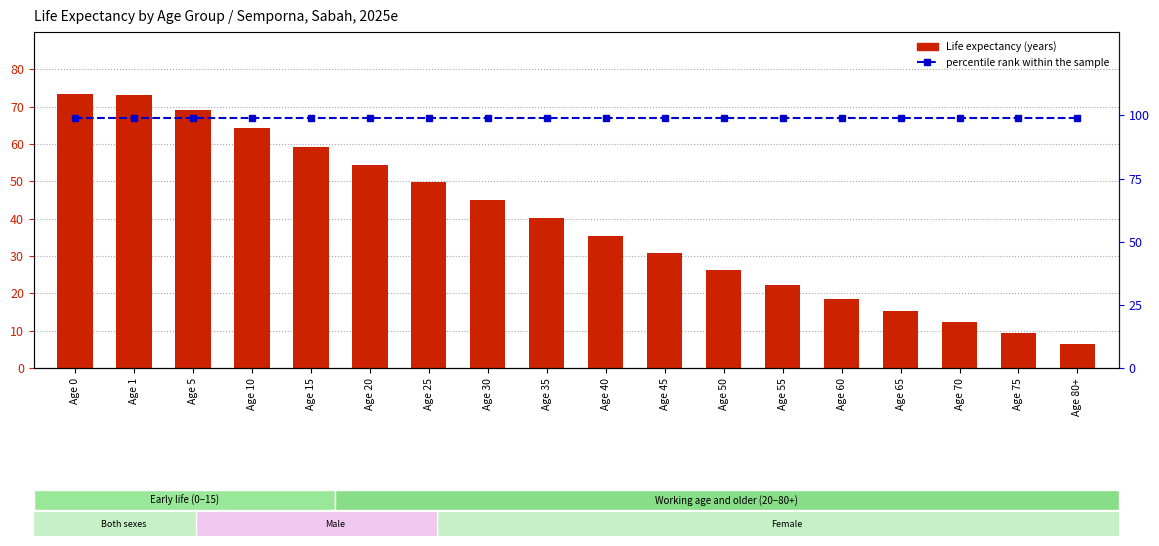

At which category is the sum across all series the highest?

Age 0